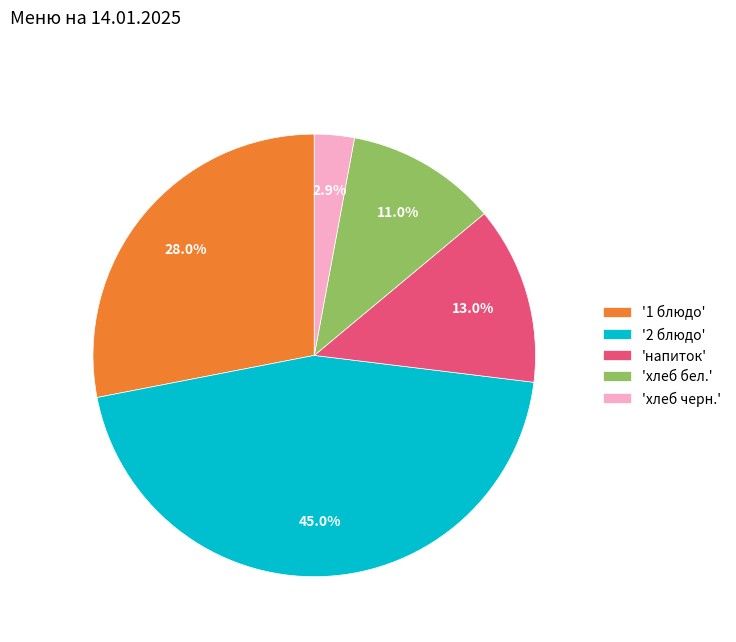

How many slices are in this pie chart?

5